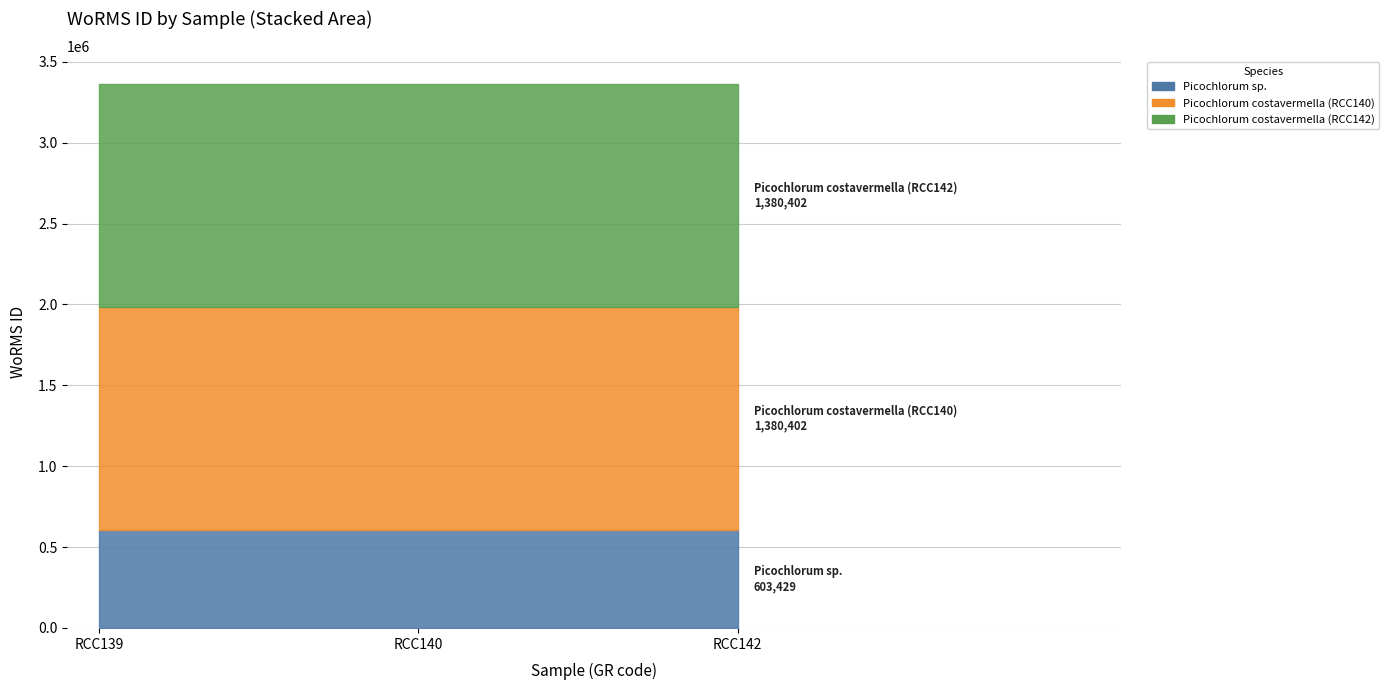

Count the number of data series in this chart.

3